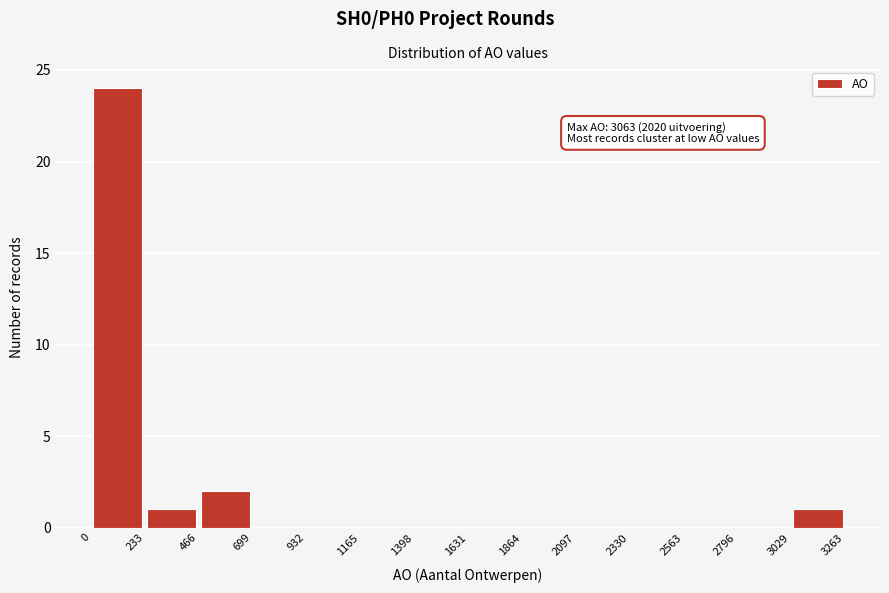

Over which range of the x-axis is the bar tallest?

0 to 233